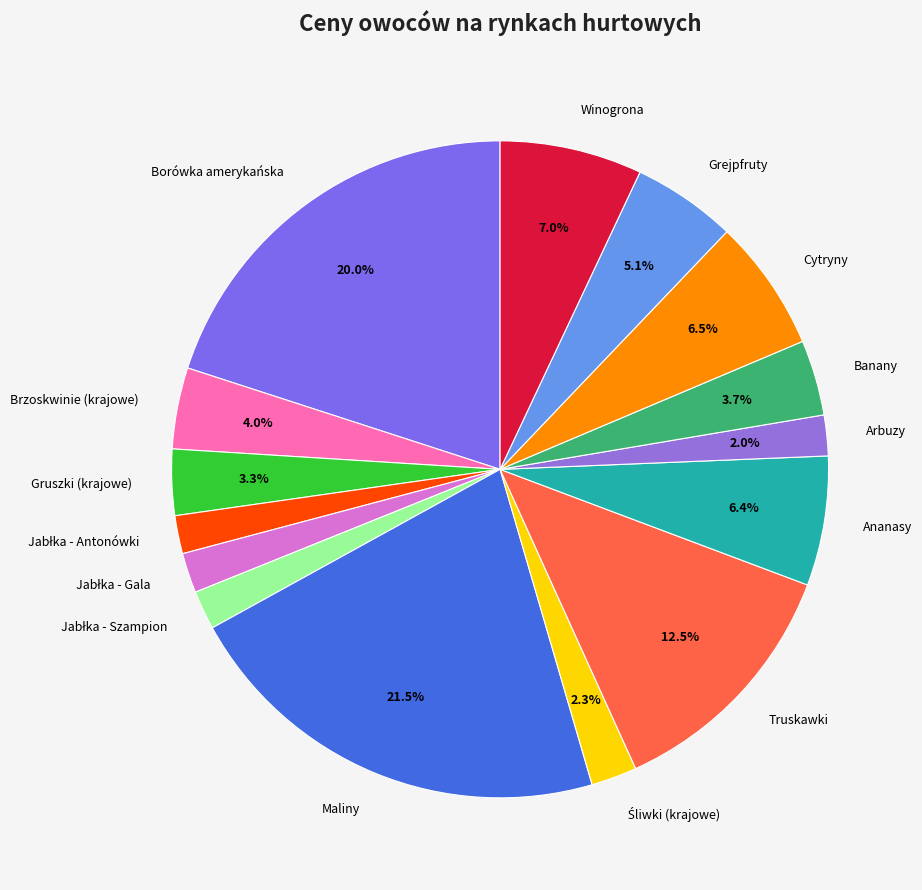

Combined, do Ananasy and Maliny account for over 50%?

No